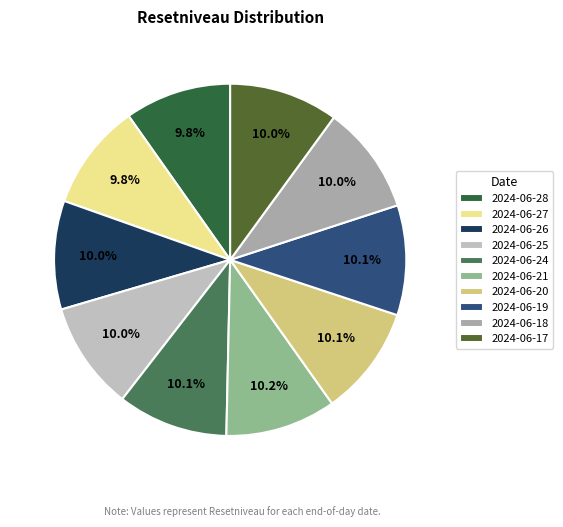

Does 2024-06-28 account for over 50% of the chart?

No